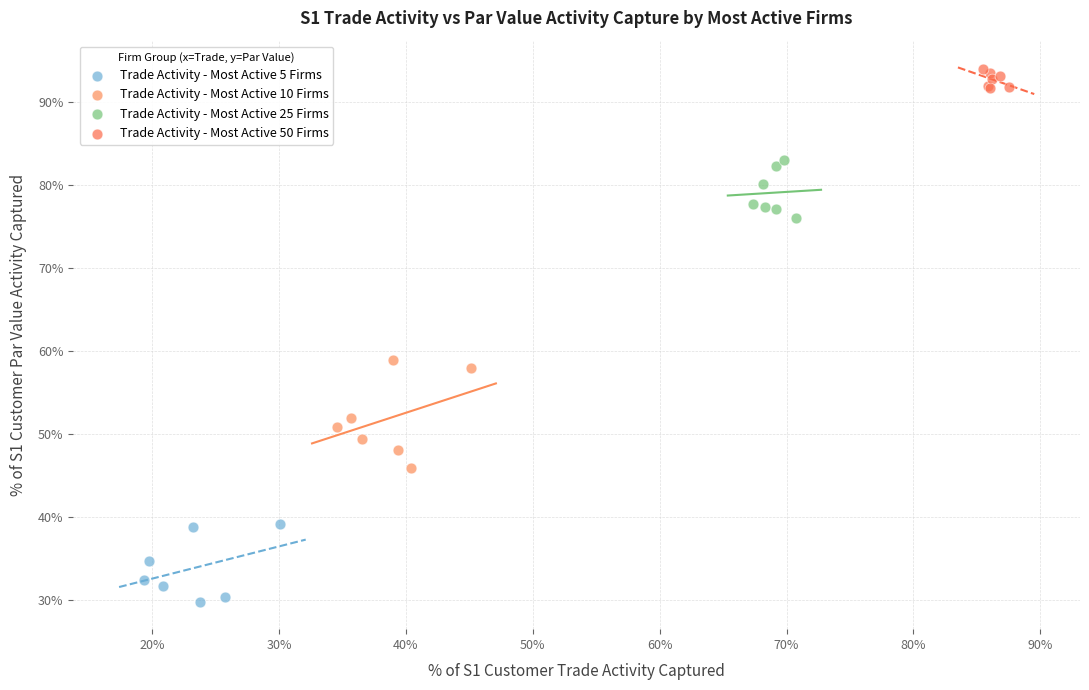

Which series contains the lowest Y value?

Trade Activity - Most Active 5 Firms